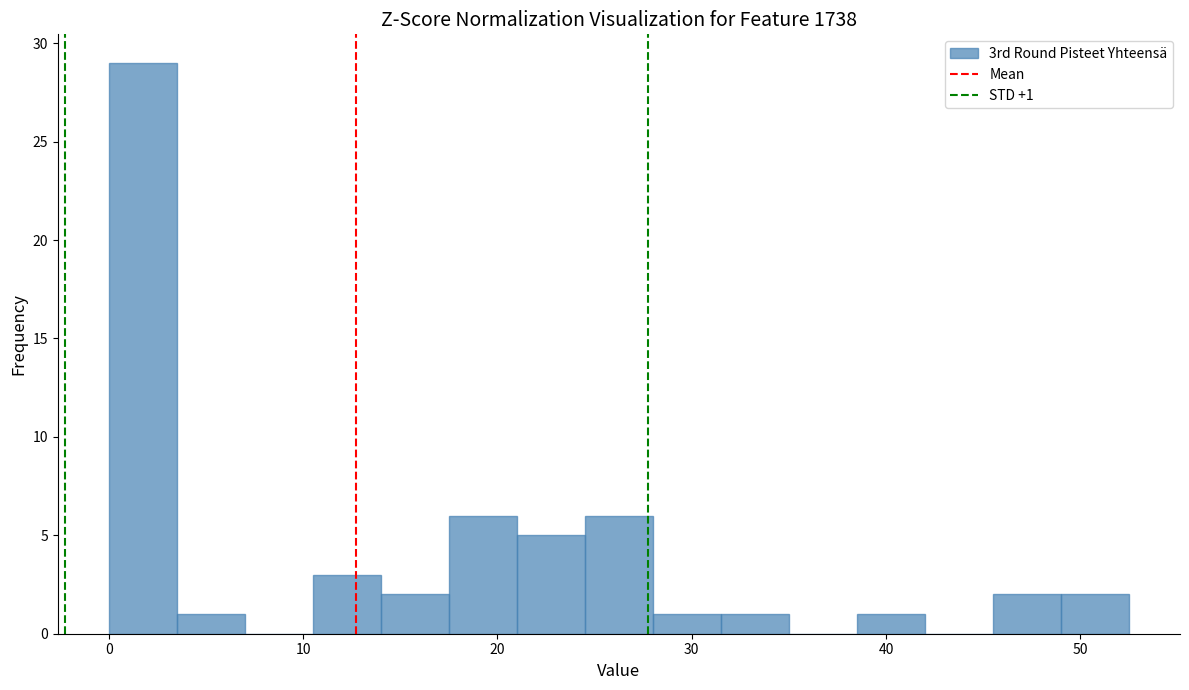

Around what value on the x-axis is the tallest bar? Give the approximate position of its centre, as read against the axis.

2